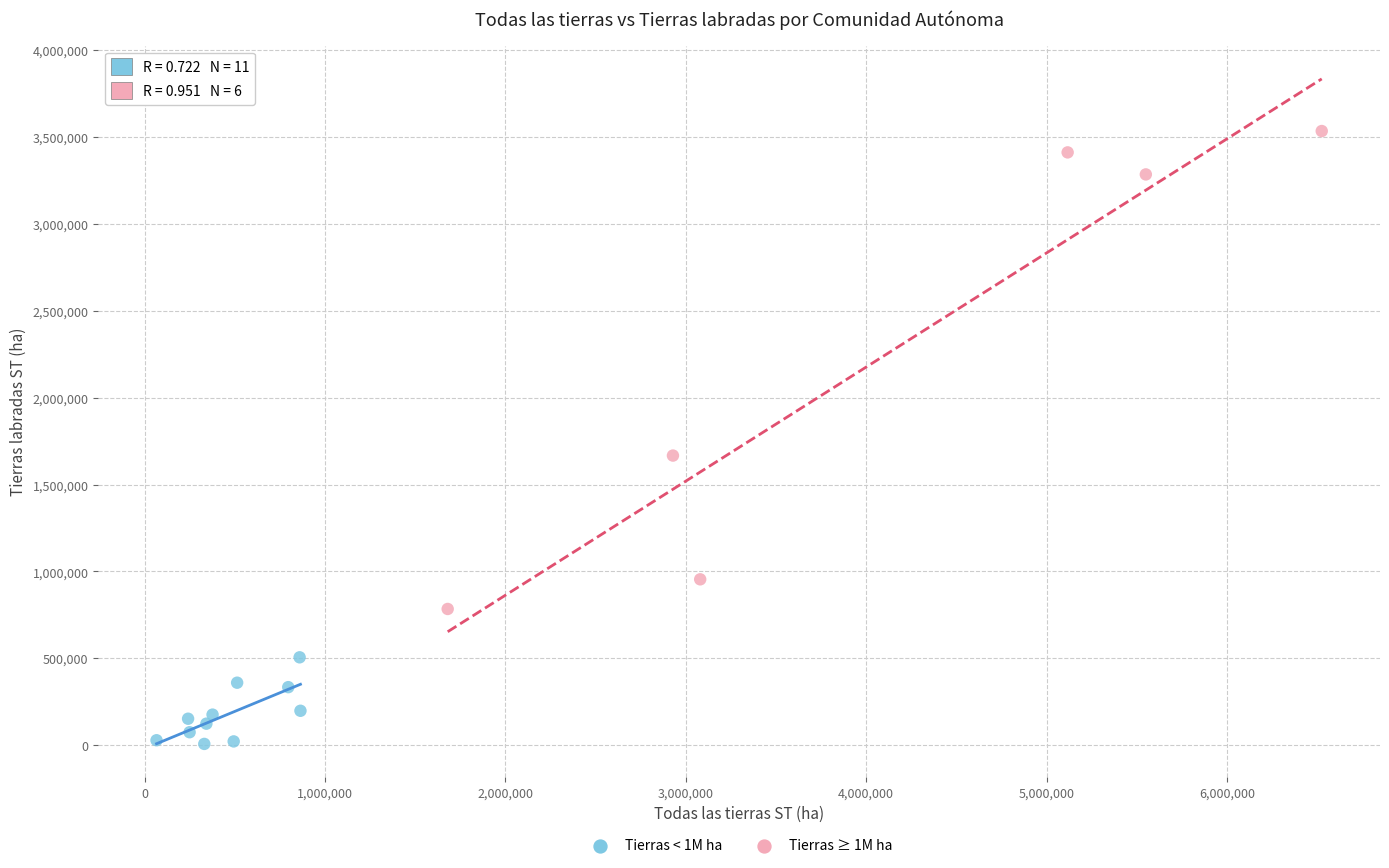

Which series reaches the minimum Y coordinate?

Tierras < 1M ha